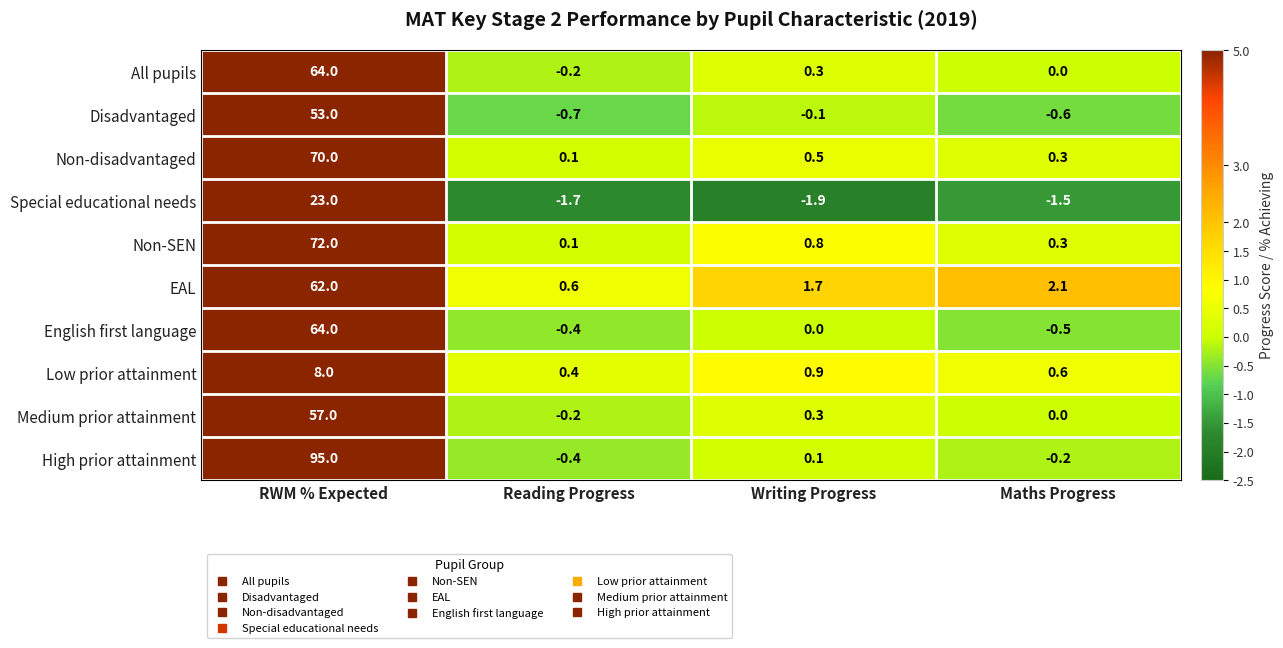

What value does the English first language series have at RWM % Expected?

64.0